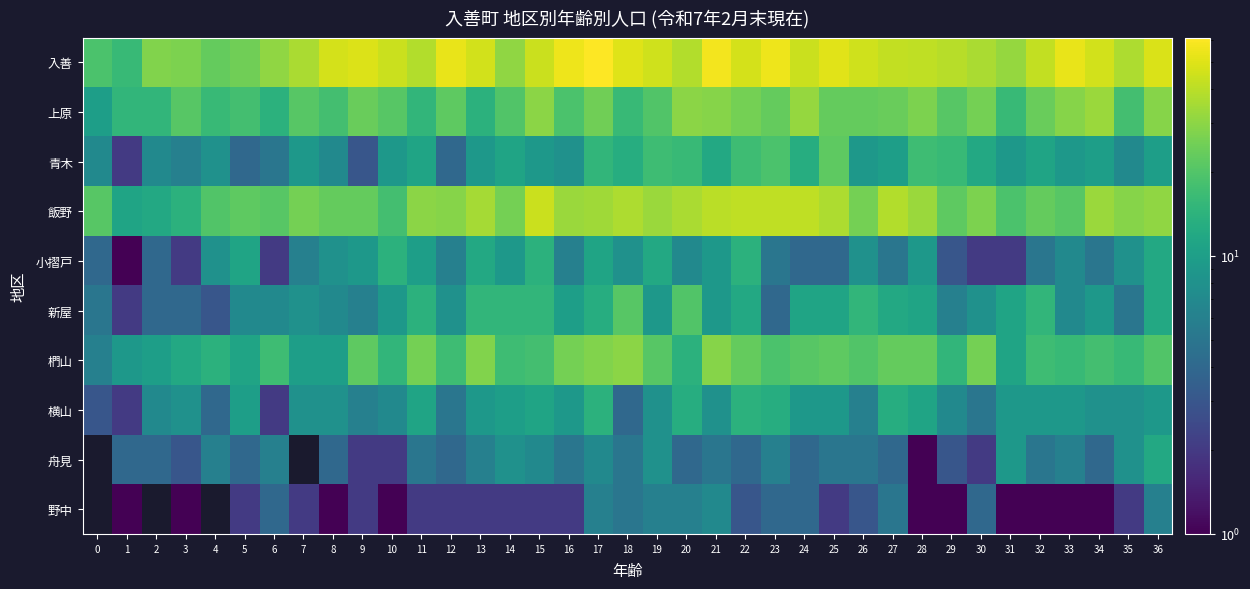

Which series has the largest total across all categories?

入善